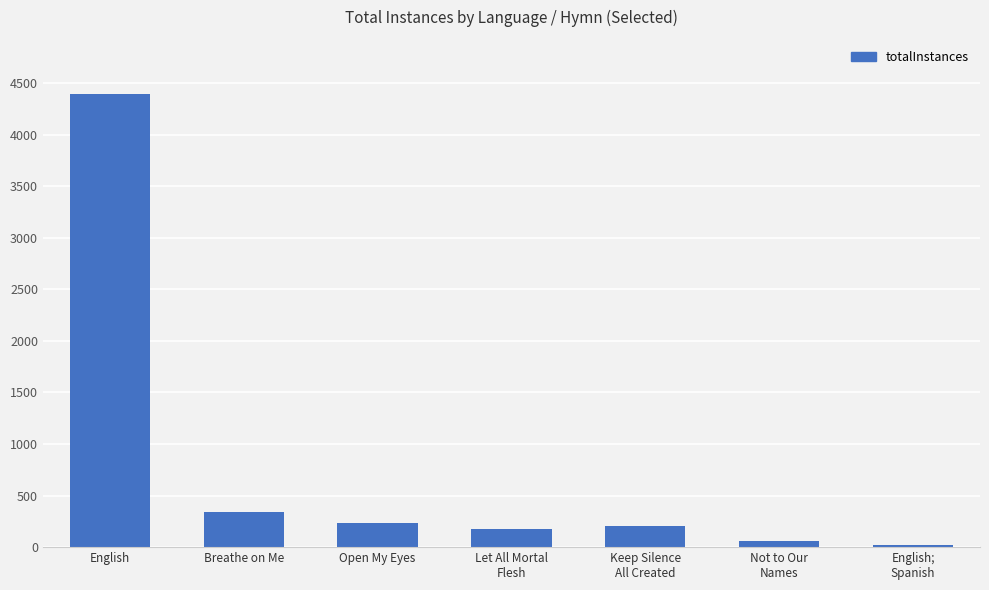

What is the sum of all values?

5419